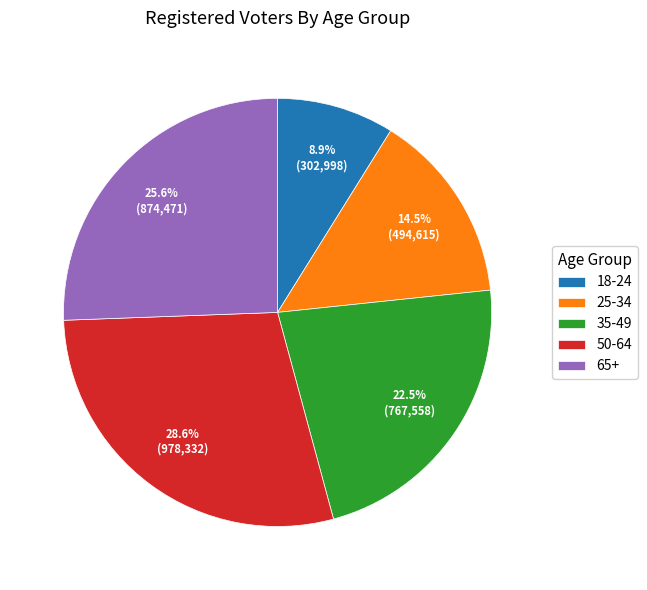

To the nearest percent, what is the combined percentage of 35-49 and 50-64?

51%